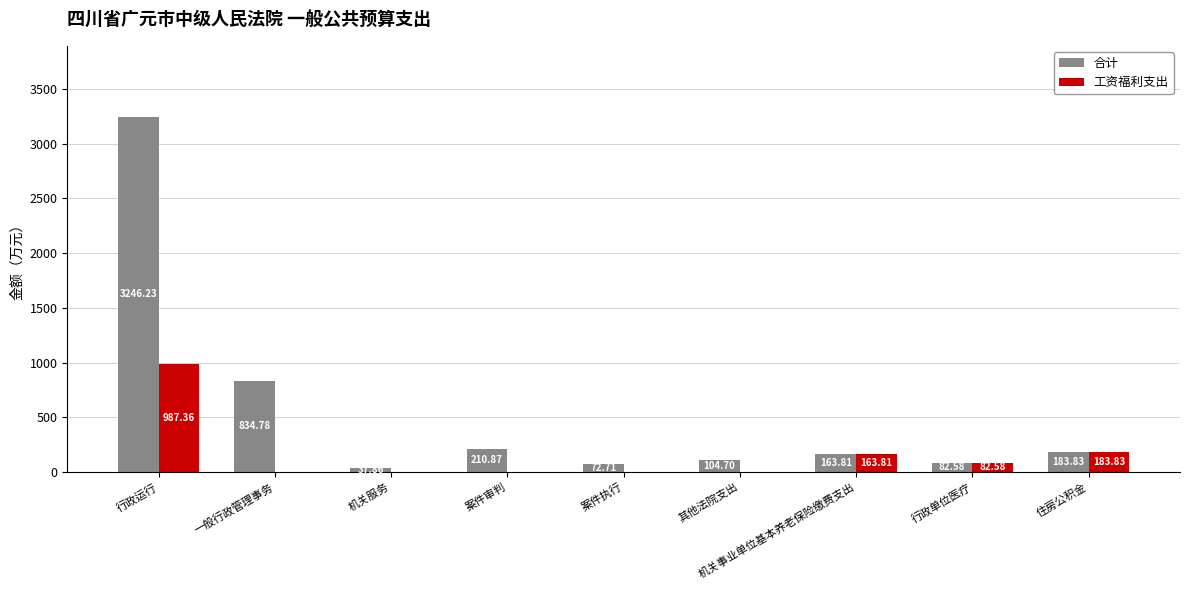

At which label is 合计 closest to 1642?

一般行政管理事务